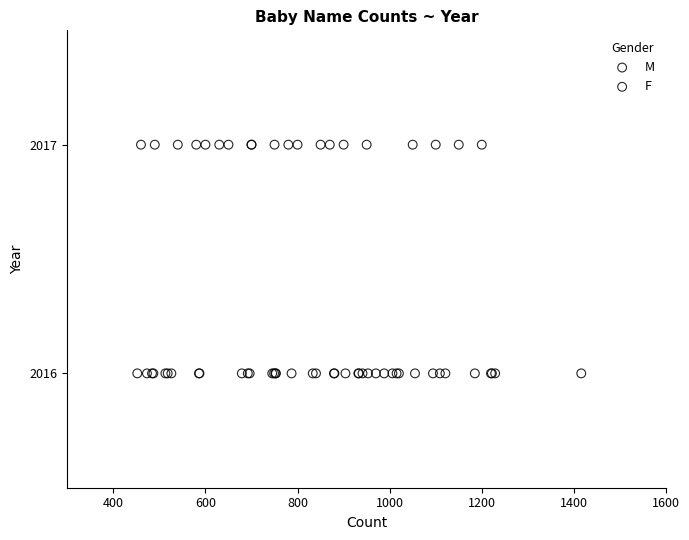

What are all the series names shown in the legend?

M, F